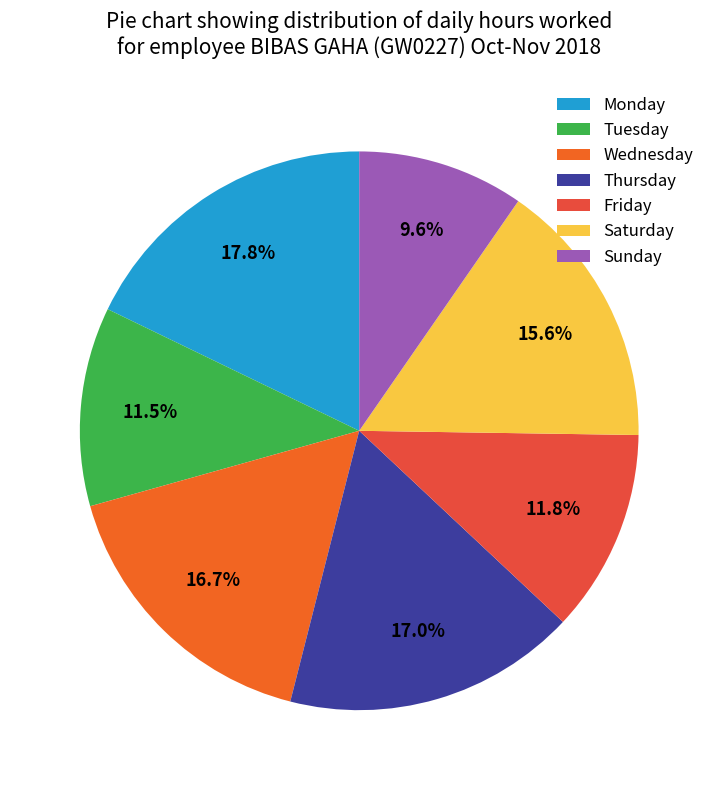

How many slices are in this pie chart?

7